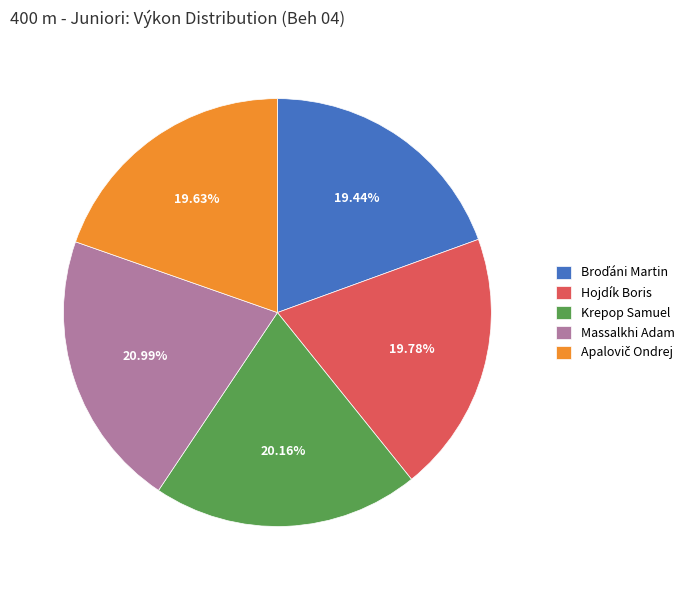

Between Krepop Samuel and Massalkhi Adam, which is larger?

Massalkhi Adam